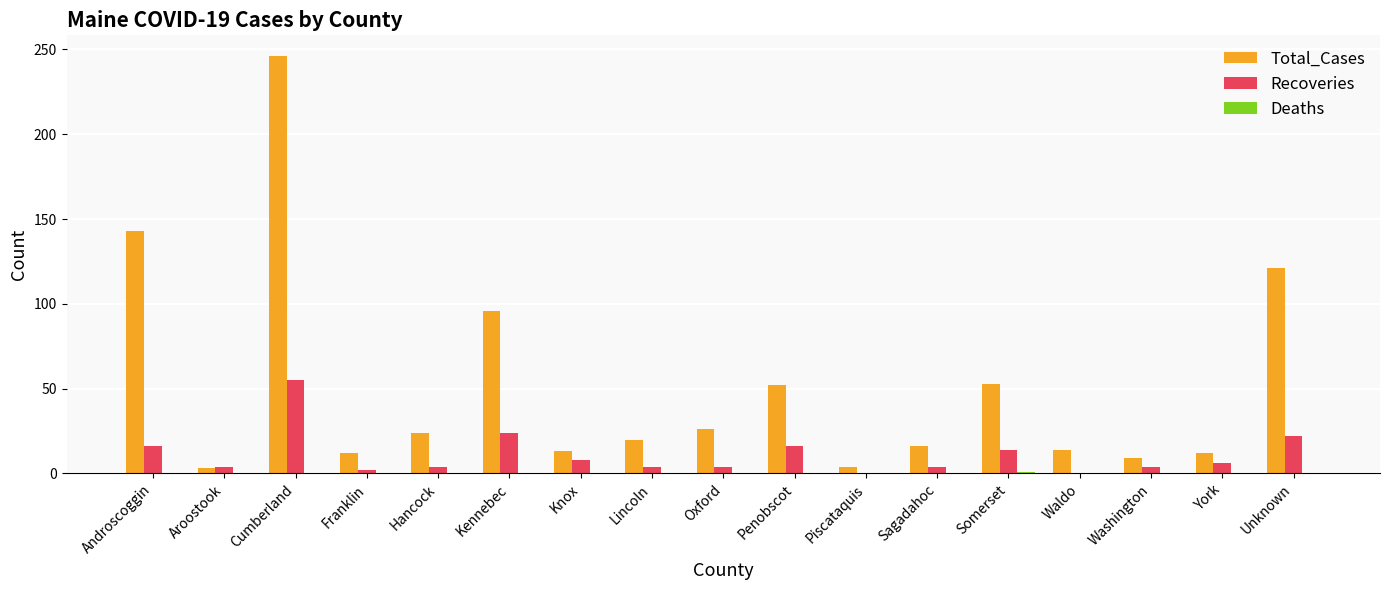

What is the sum of the Total_Cases values at Franklin and Lincoln?

32